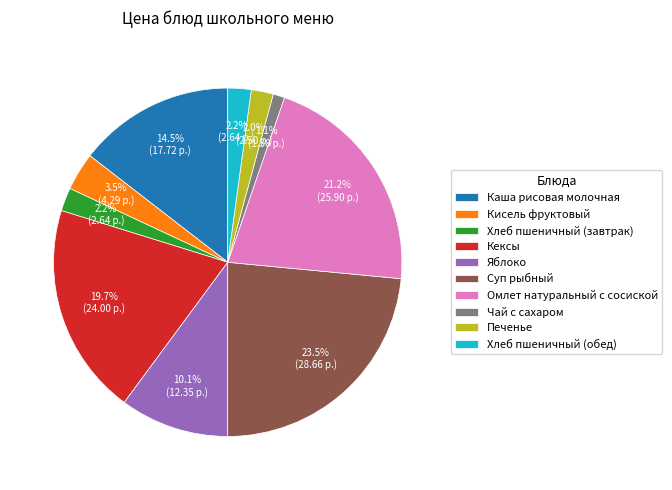

Which has a higher value, Хлеб пшеничный (завтрак) or Омлет натуральный с сосиской?

Омлет натуральный с сосиской